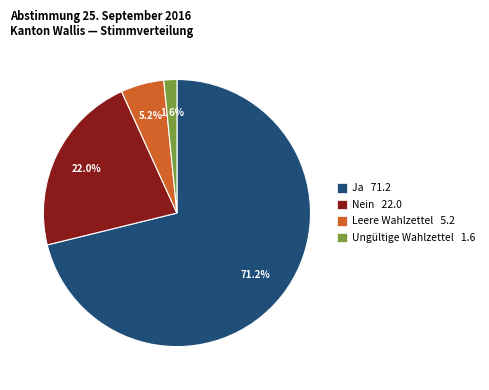

Is it true that Leere Wahlzettel is 5% of the pie?

True